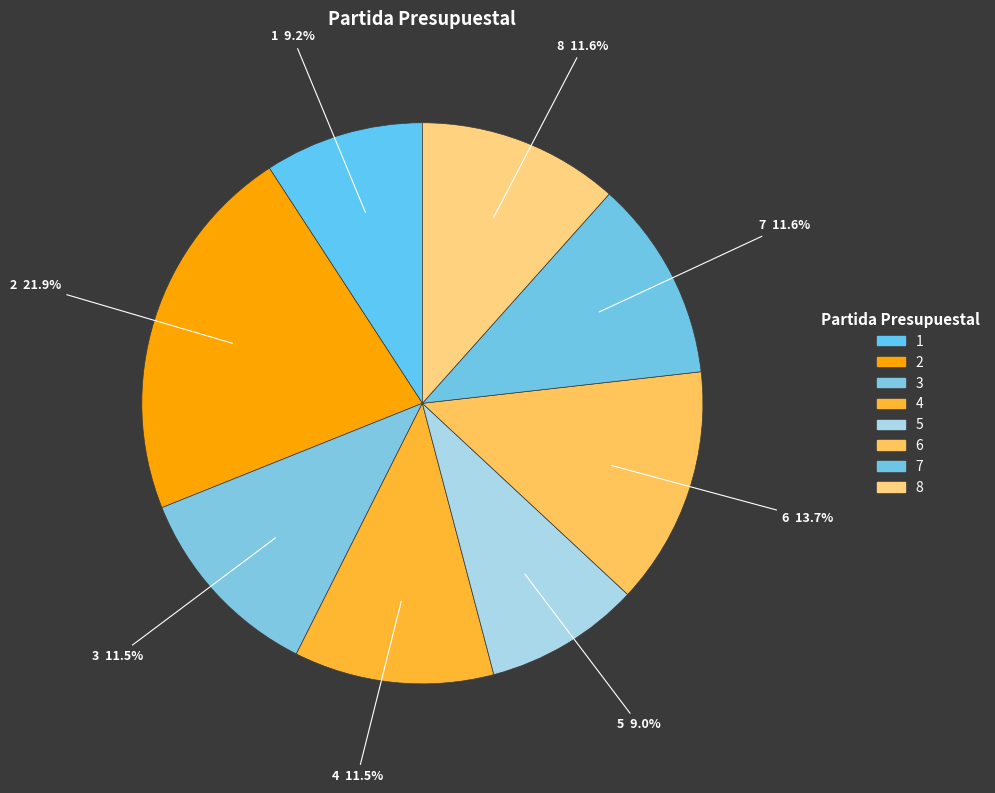

Between 6 and 1, which is larger?

6